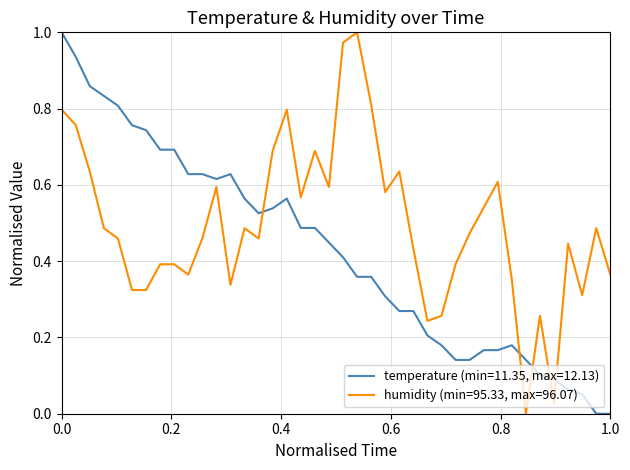

List the series in order of their overall mean, lowest first.

temperature (min=11.35, max=12.13), humidity (min=95.33, max=96.07)